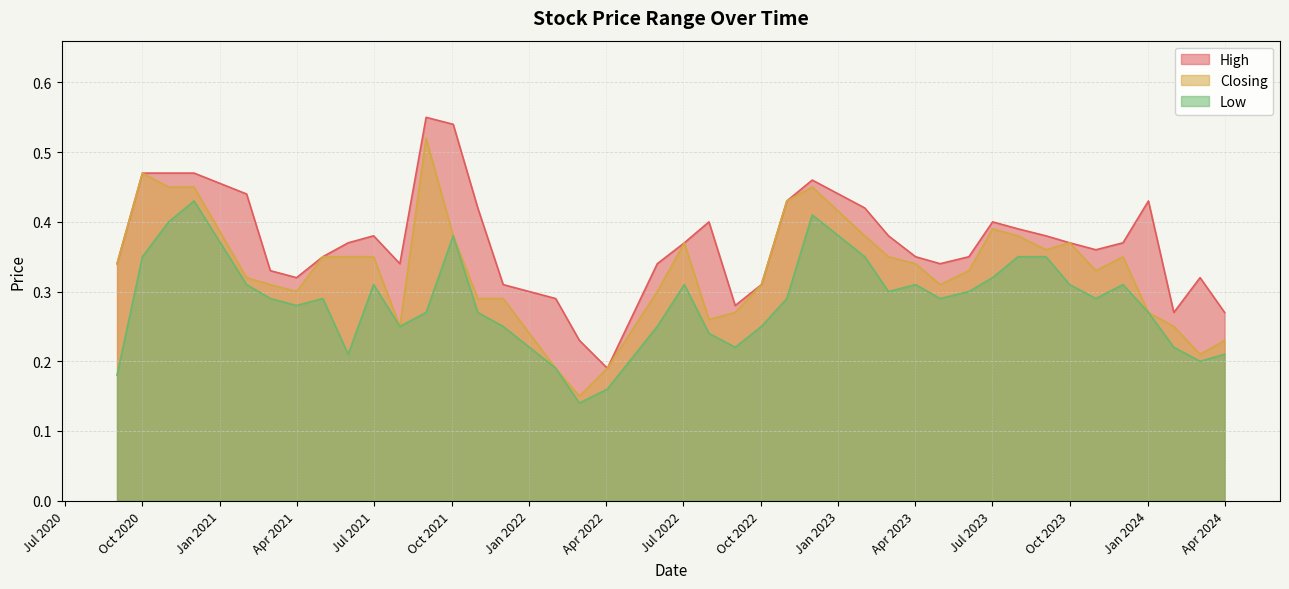

Is the value of High at 01/09/2020 greater than the value of Low at 01/11/2023?

Yes